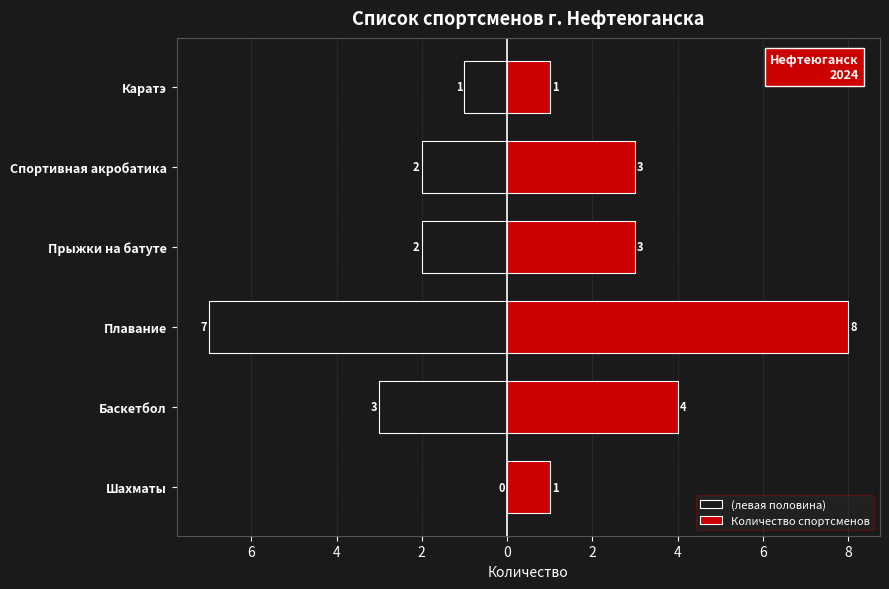

What is the sum of all Количество спортсменов values?

20